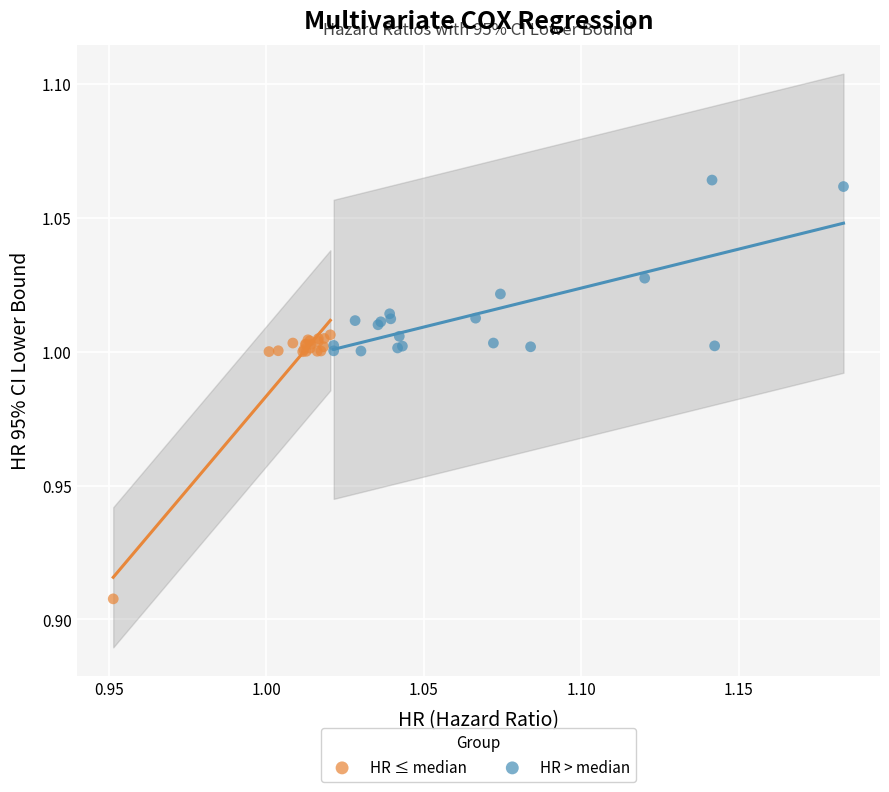

Which series contains the highest Y value?

HR > median